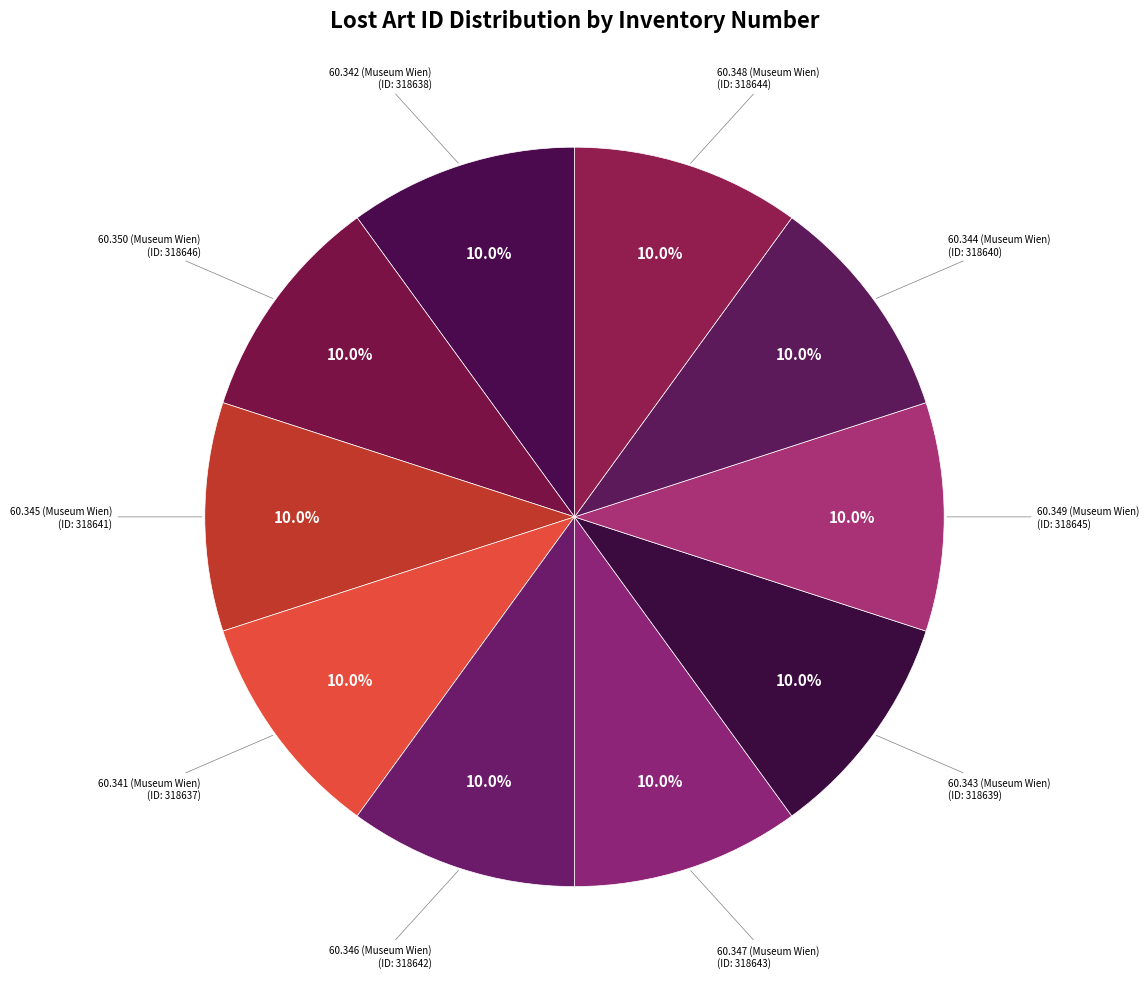

Count the number of slices in the pie.

10